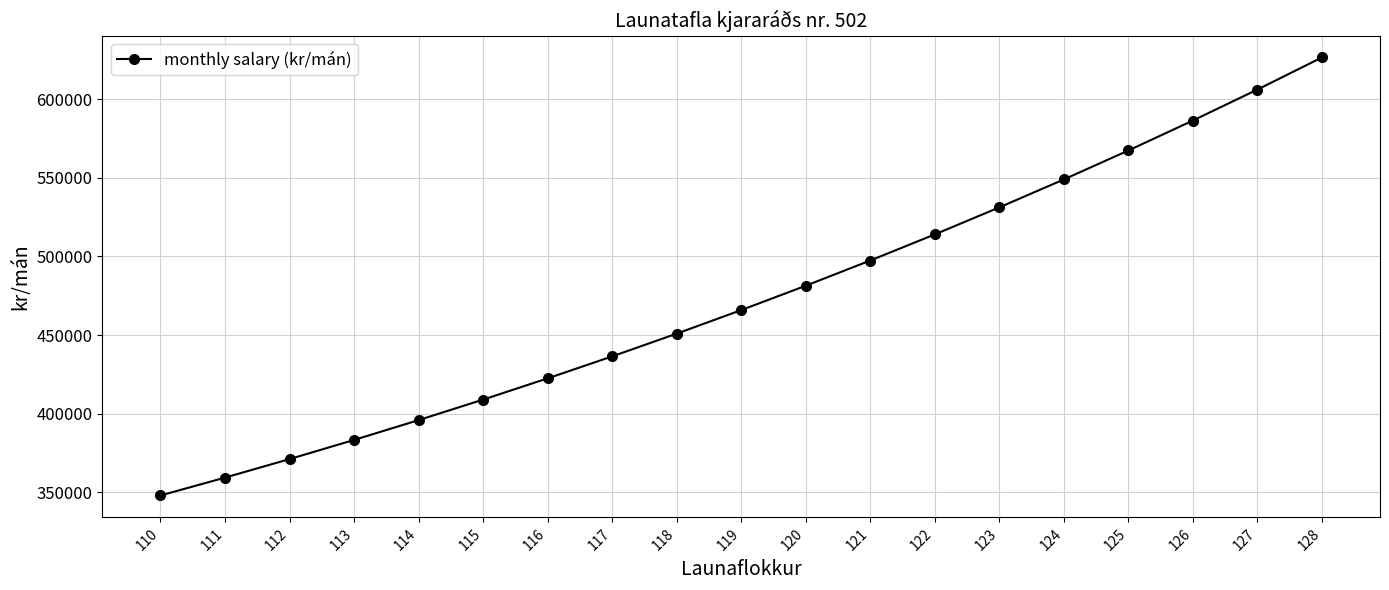

Reading left to right, transcribe all the data shown in this chart.

110=348092.8	111=359452.5	112=371209.8	113=383378.6	114=395973.3	115=409008.8	116=422500.6	117=436464.6	118=450917.3	119=465875.8	120=481357.9	121=497381.9	122=513966.7	123=531132.0	124=548898.1	125=567285.9	126=586317.4	127=606015.0	128=626401.9